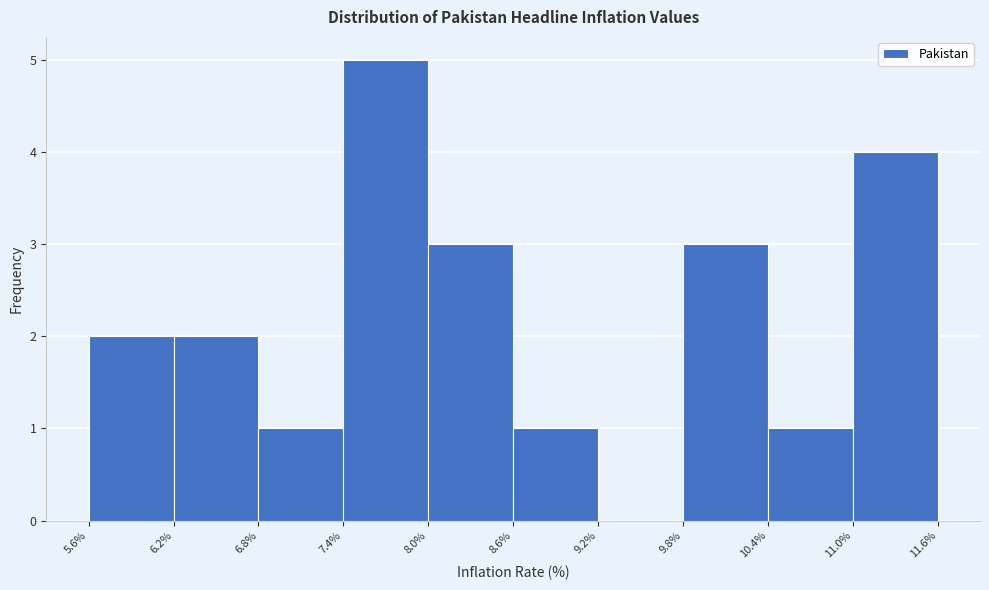

How tall is the bar that spans 8.0% to 8.6% on the x-axis? The values are not printed on the chart, so give them approximately, as read against the axis.

3